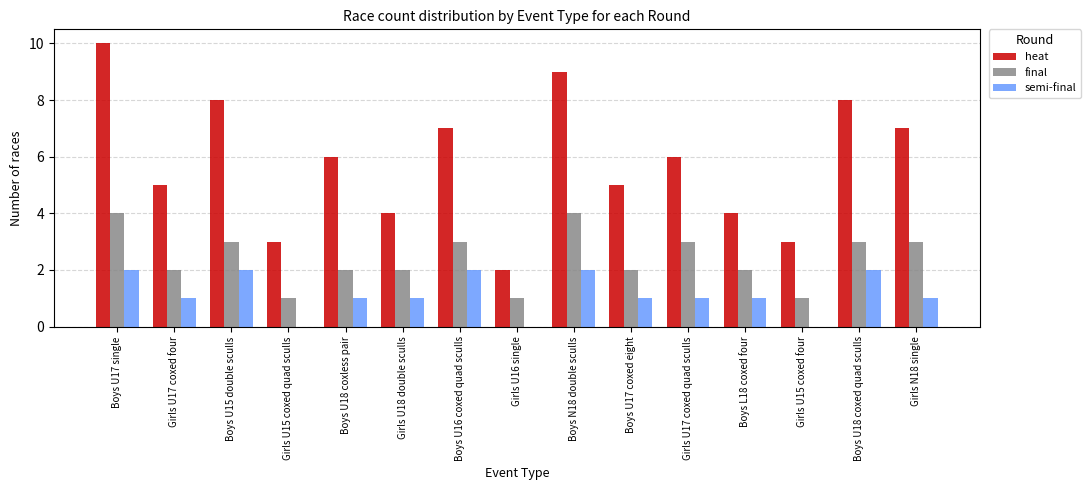

The semi-final series shows 2 at Boys U16 coxed quad sculls. True or false?

True